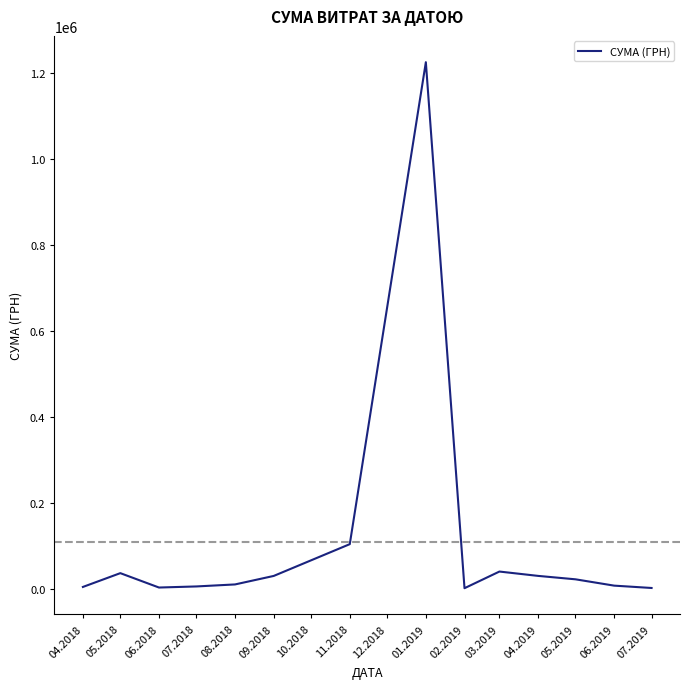

What is the change in value from 04.2018 to 11.2018?

+99493.4